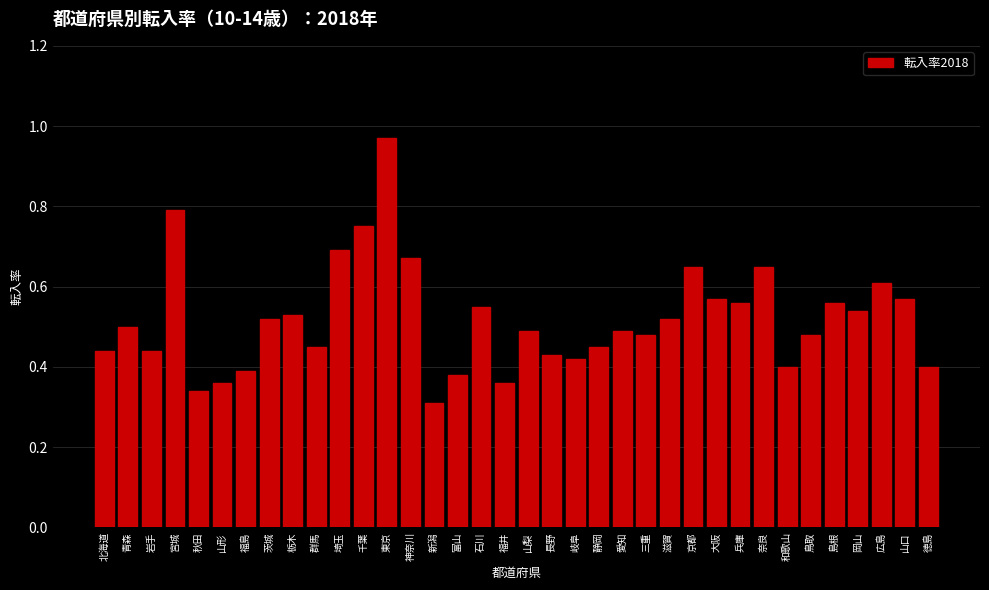

Where is the data nearest to the value 0?

新潟